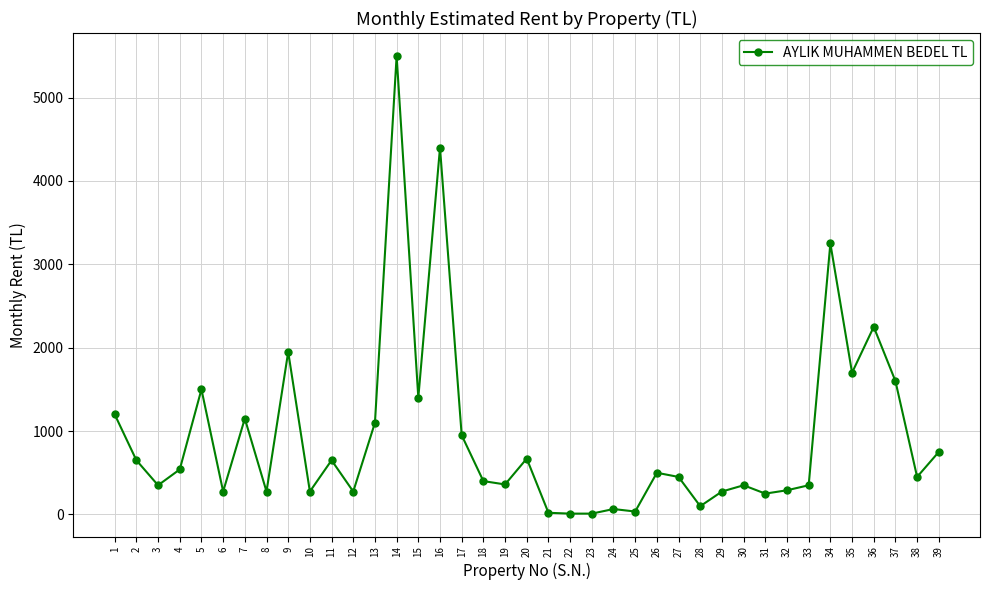

What is the ratio of the value at 9 to the value at 11?

3.0